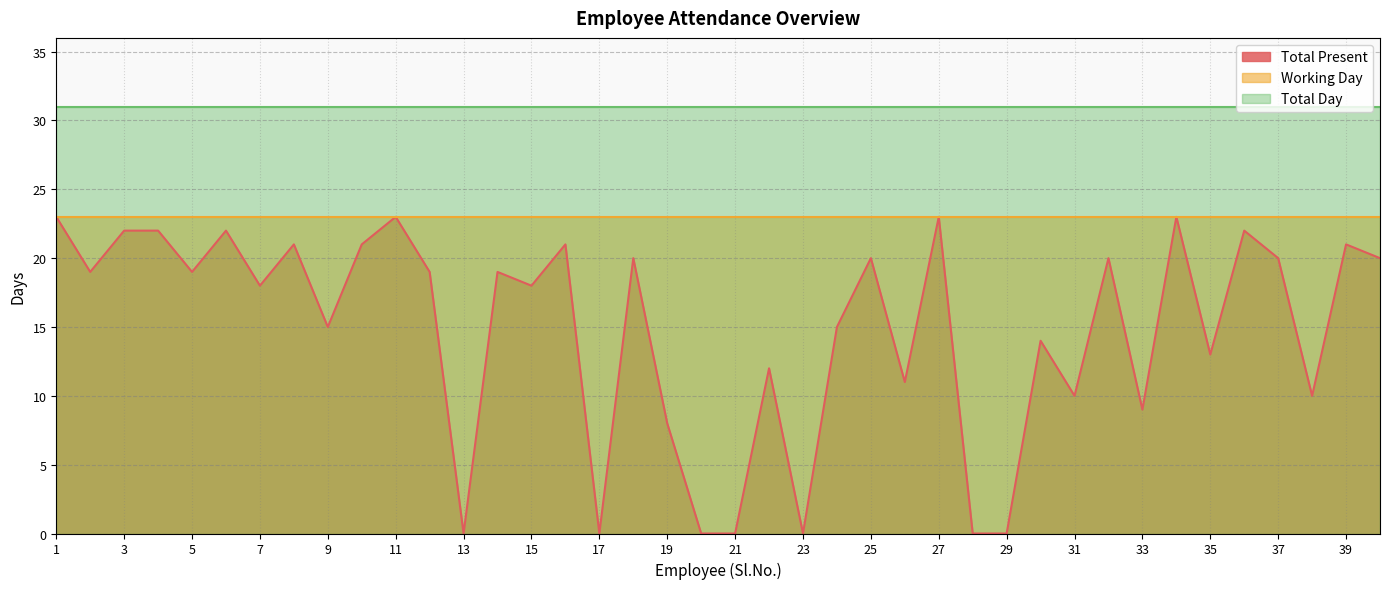

What is the total value across all series at 40?

74